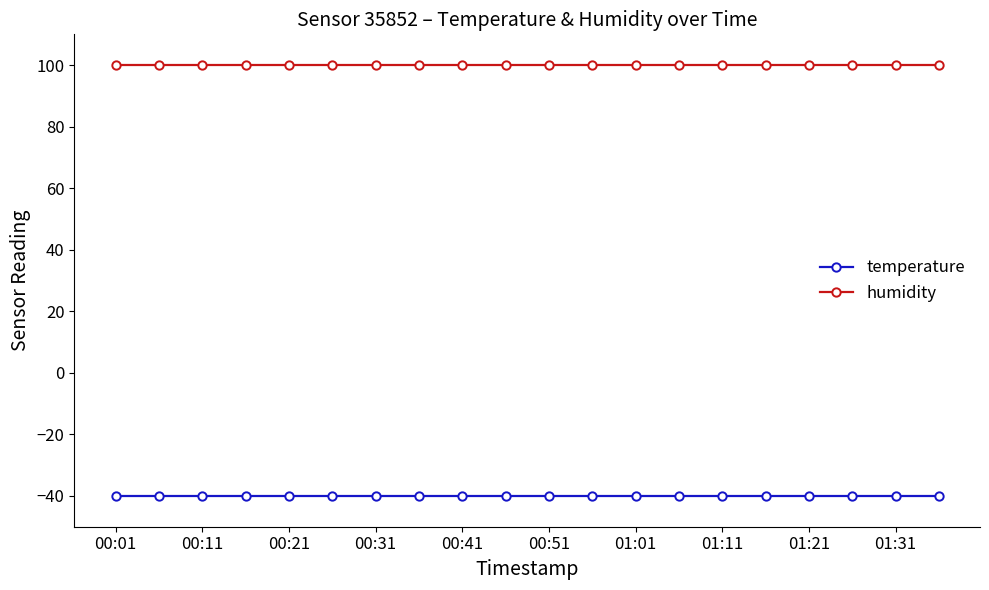

What is the value of the humidity point at the 12th from the left?

99.9